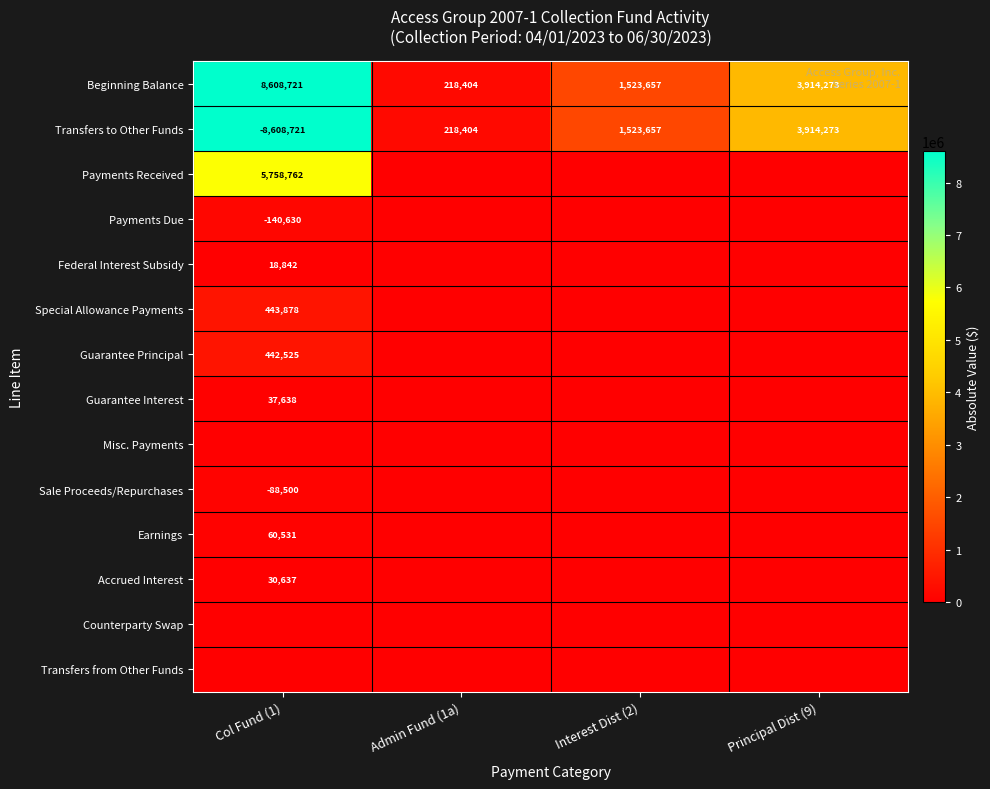

The value of Beginning Balance at Principal Dist (9) is 3914273. True or false?

True